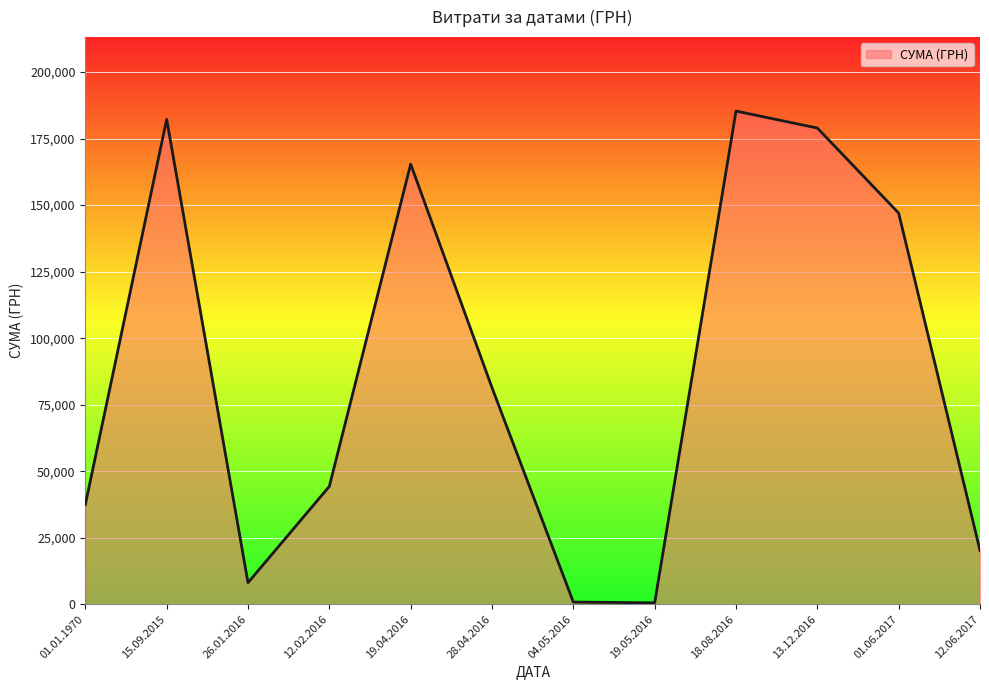

Is it true that the value at 01.01.1970 is 406.8?

False